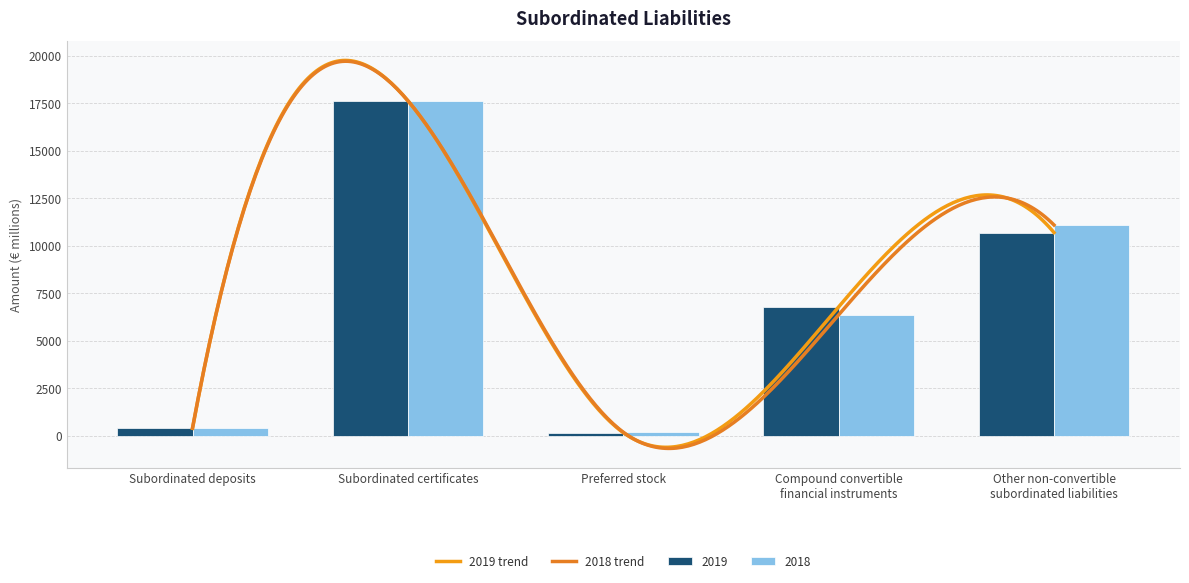

What is the greatest value displayed?

17635